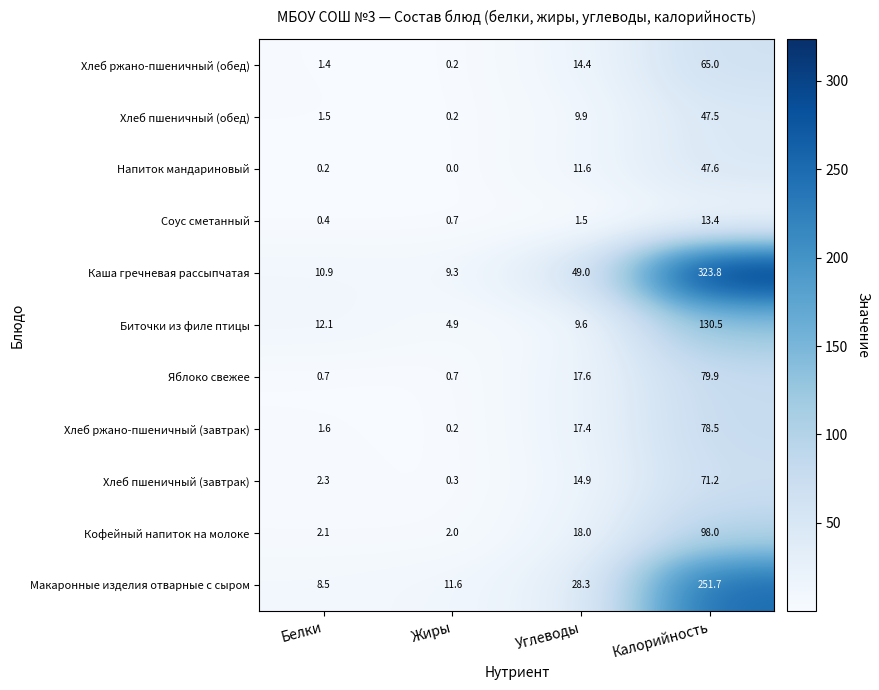

What is the average value of the Хлеб пшеничный (завтрак) series?

22.2